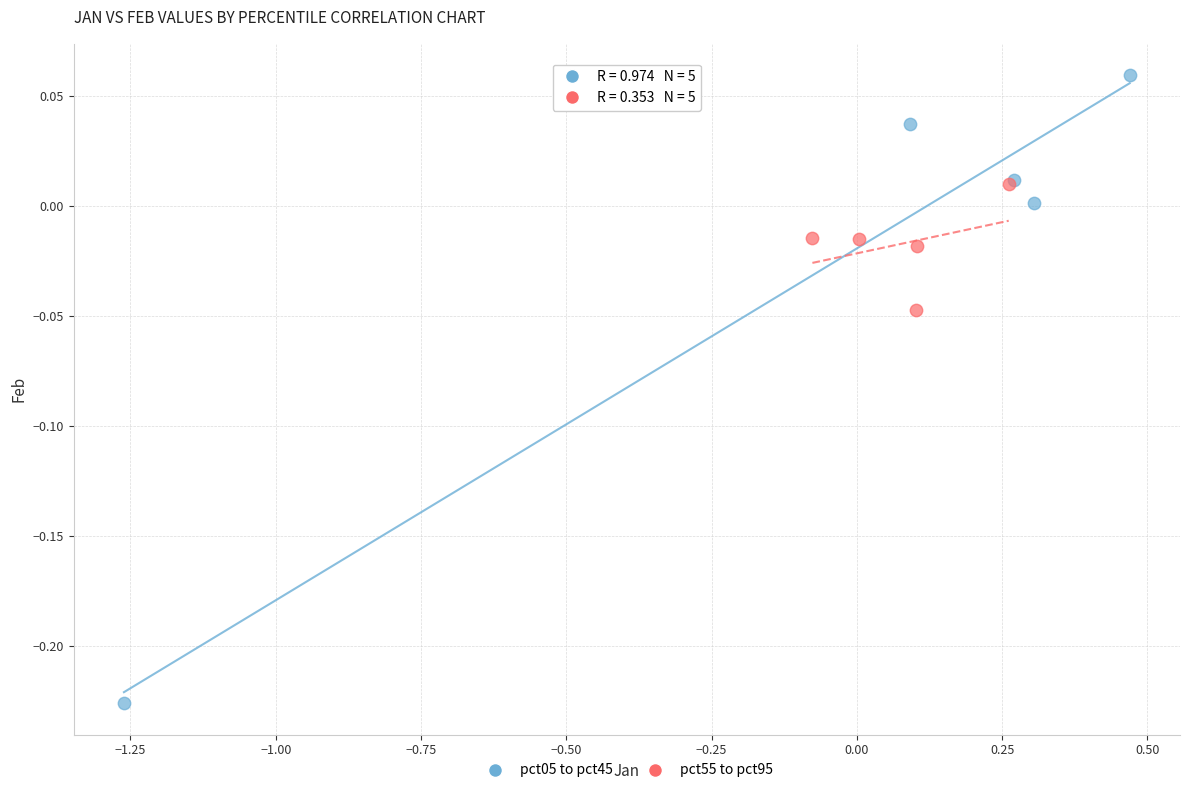

Which series has the largest Y range (max minus min)?

pct05 to pct45